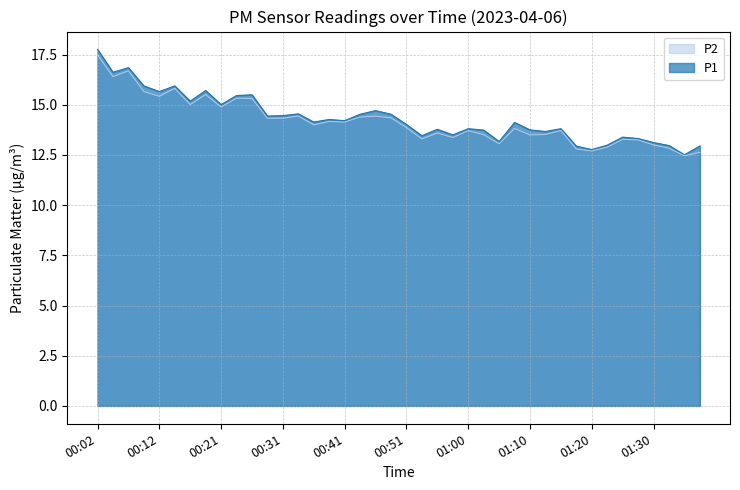

Which has a higher value, 01:20 or 00:29?

00:29